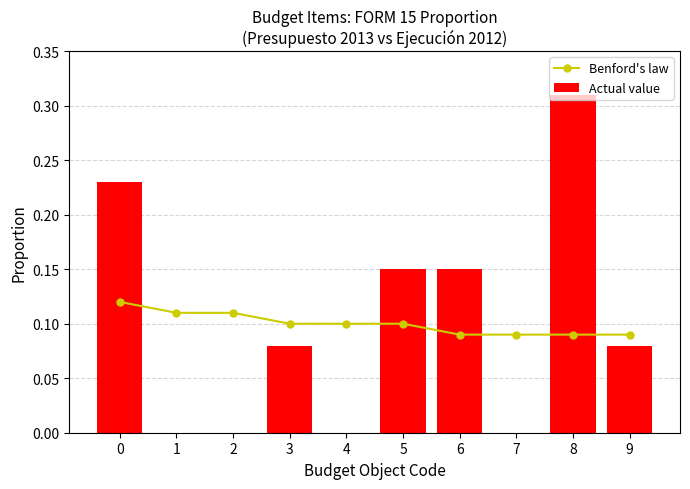

What is the average value of the Actual value series?

0.1